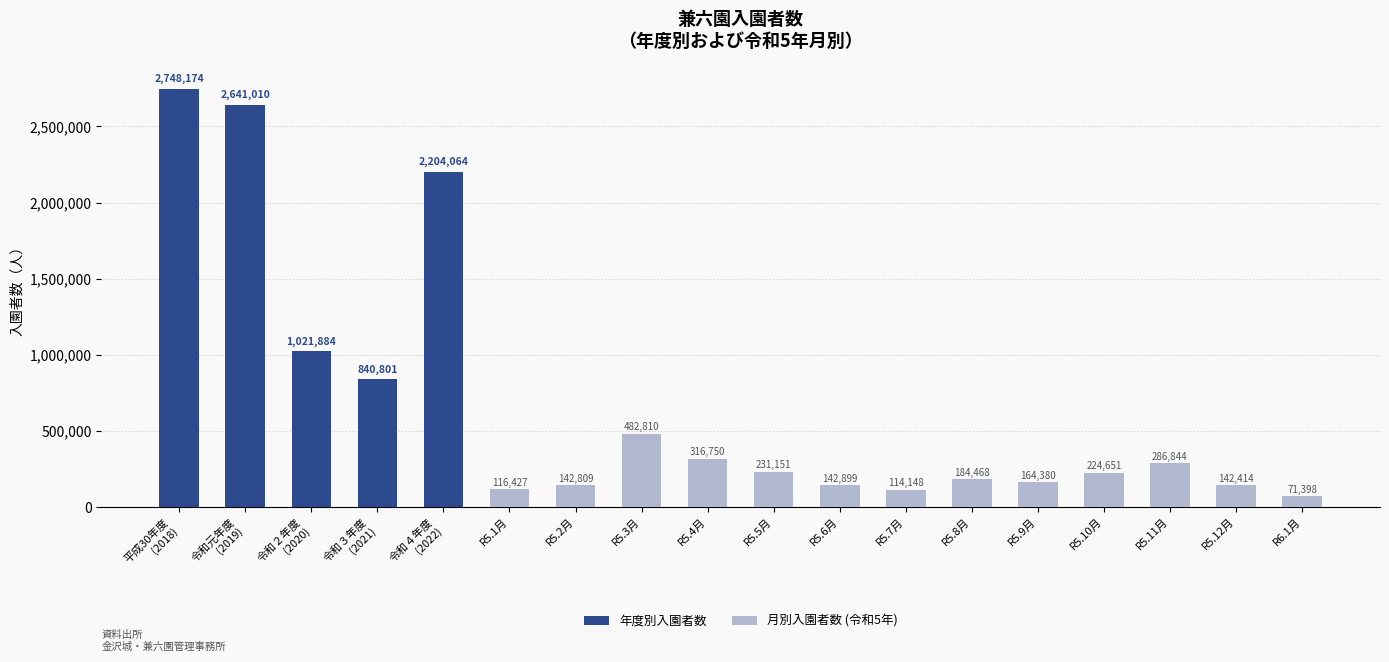

What is the sum of the values at 令和元年度
(2019) and 令和３年度
(2021)?

3481811